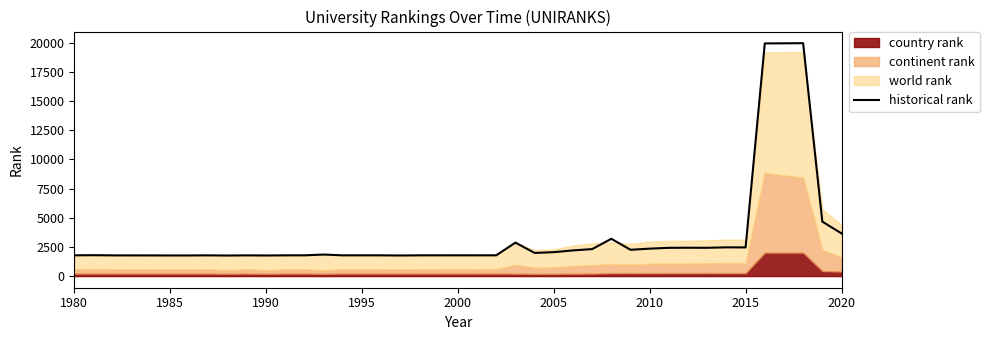

What is the highest value of the historical rank series?

19951.0